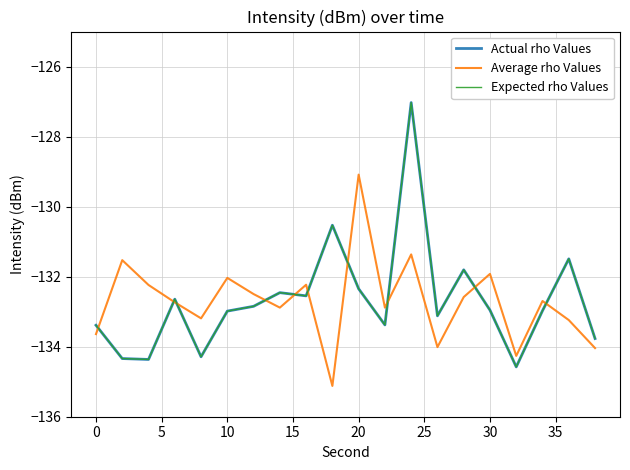

Does the chart have visible grid lines?

Yes